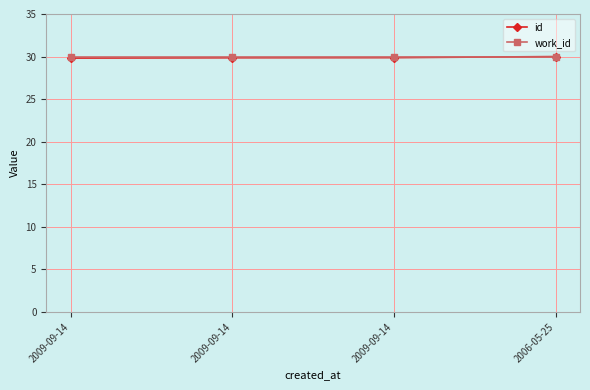

What is the difference between the maximum and minimum values in the id series?

0.2